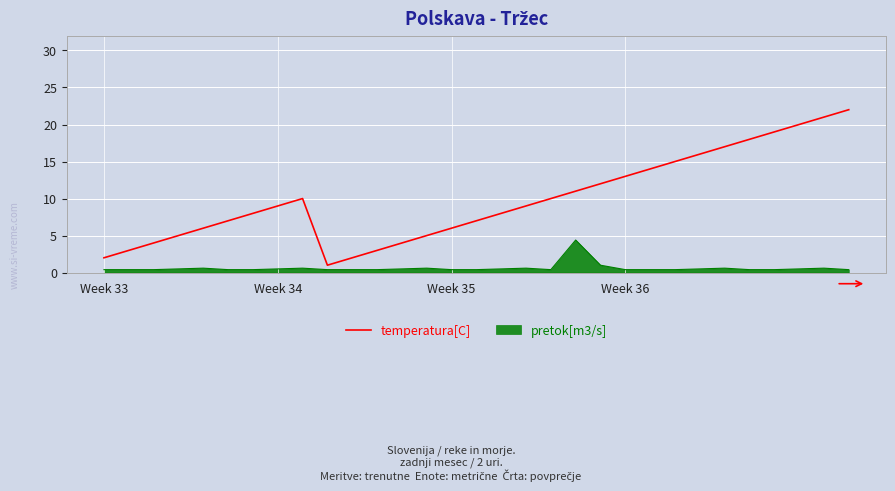

What is the difference between the maximum and minimum values in the pretok[m3/s] series?

4.0